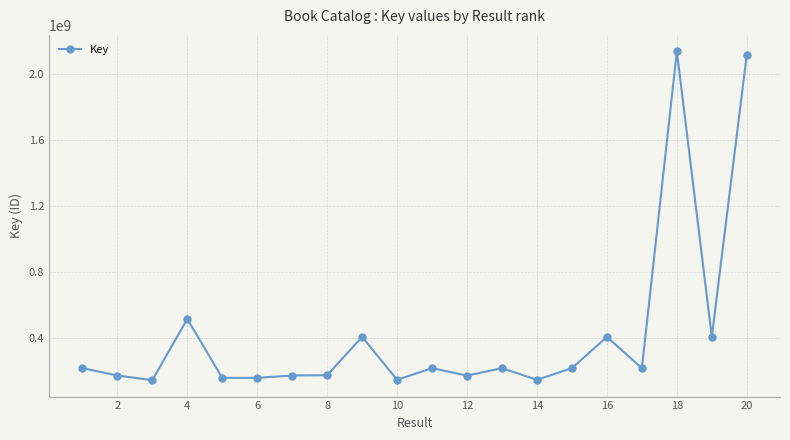

True or false: there are more than 0 points higher than both neighbors.

True